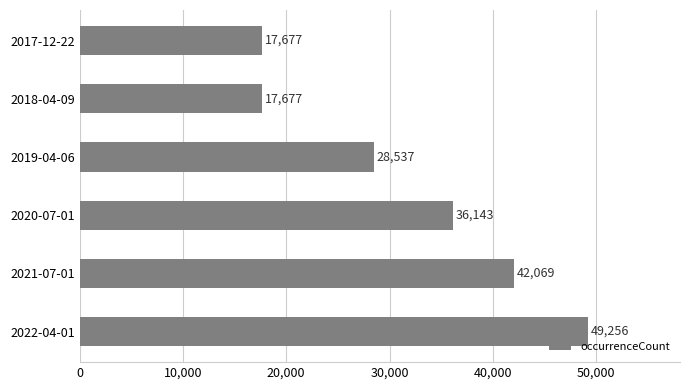

The chart shows a value of 17677 at 2017-12-22. True or false?

True